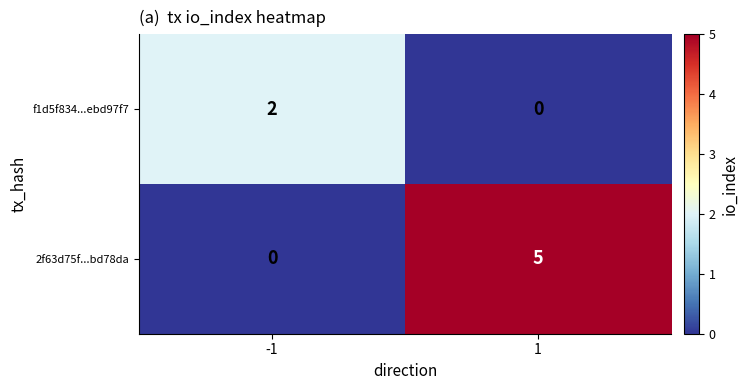

What is the greatest value displayed?

5